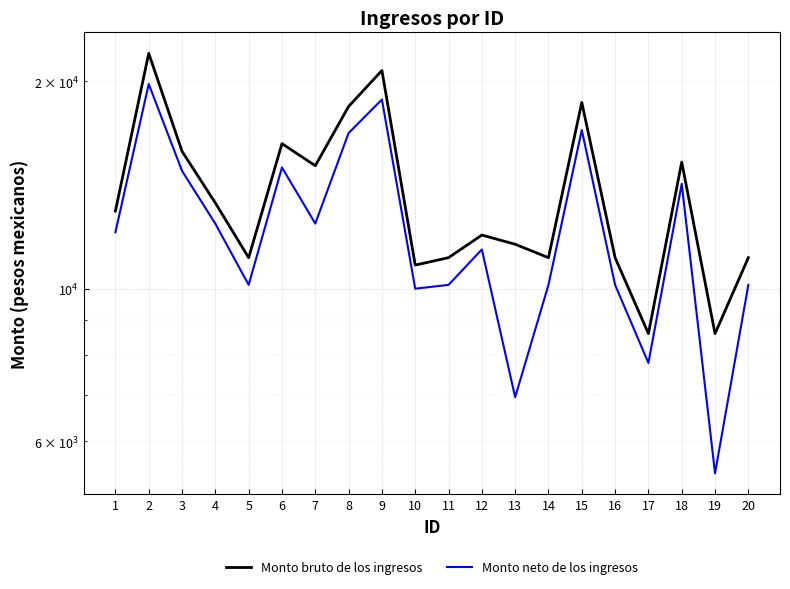

What is the value of the Monto bruto de los ingresos point at the 8th from the left?

18392.6